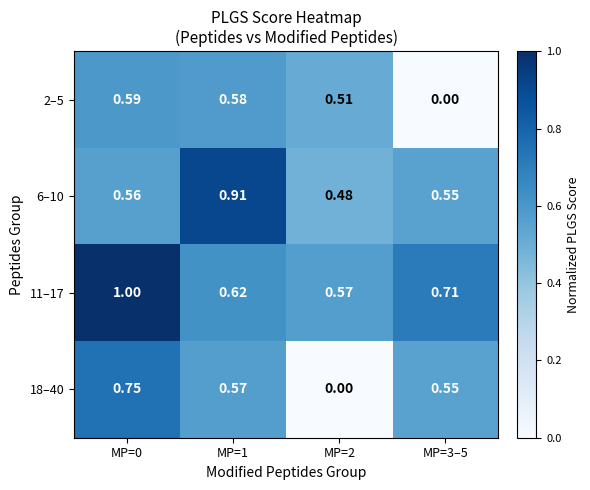

Is the value of 11–17 at MP=2 greater than the value of 2–5 at MP=2?

Yes